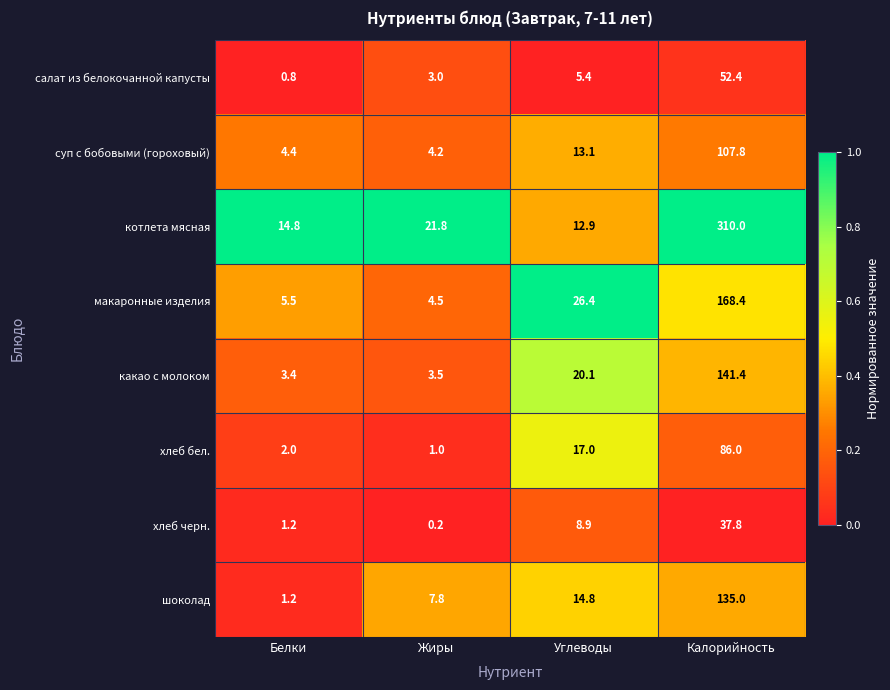

At how many categories does at least one series exceed 0?

4